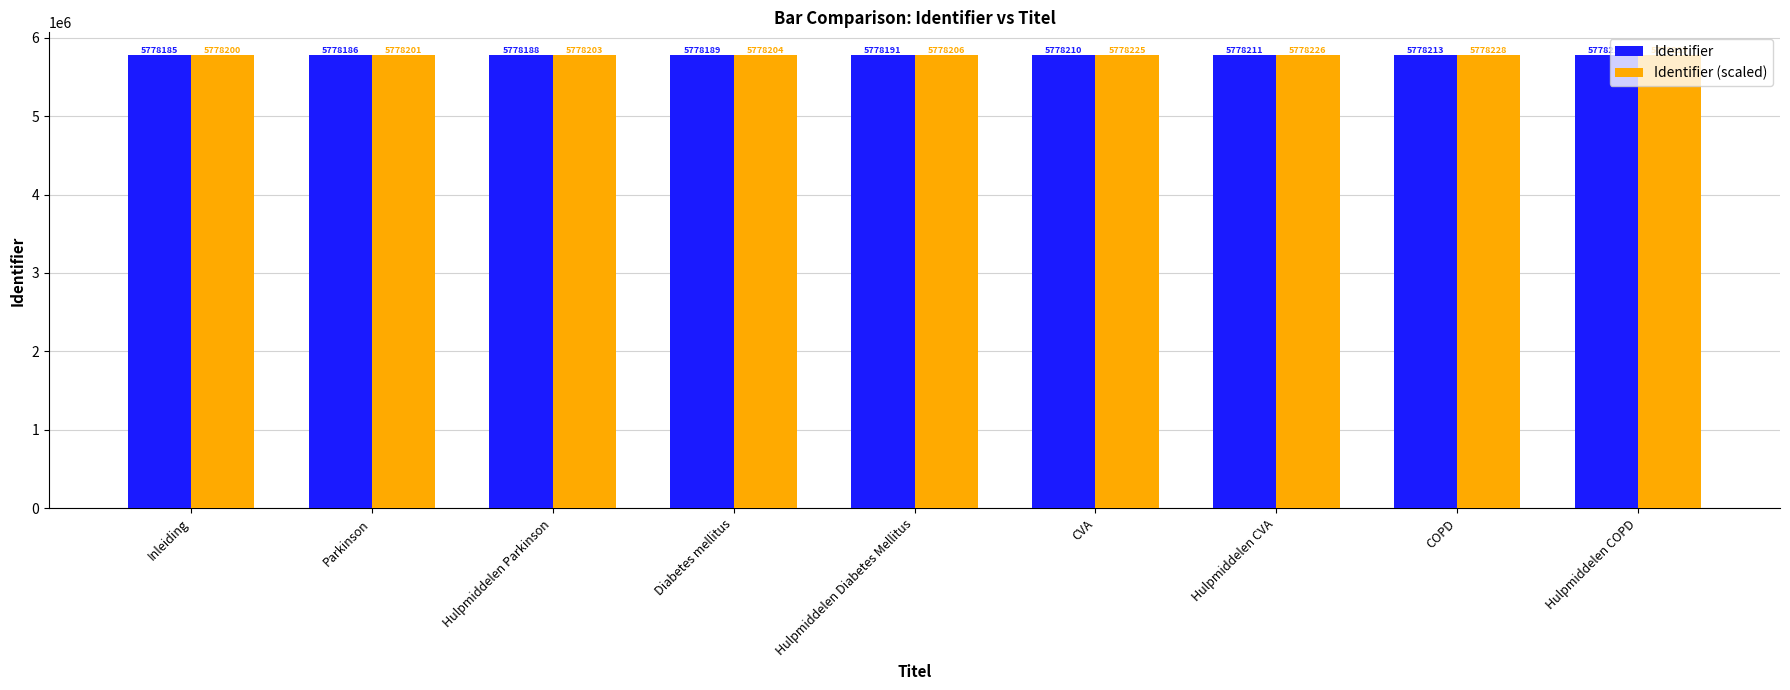

Reading left to right, extract all data points from this chart.

Identifier: 5778185	5778186	5778188	5778189	5778191	5778210	5778211	5778213	5778214
Identifier (scaled): 5778200	5778201	5778203	5778204	5778206	5778225	5778226	5778228	5778229